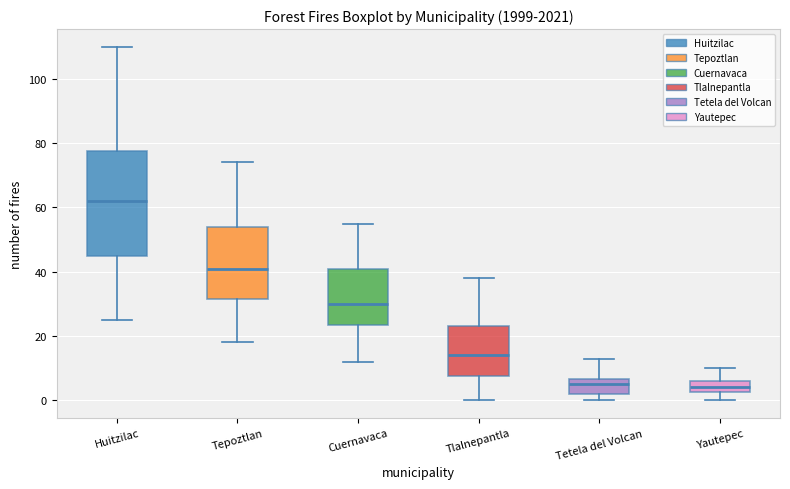

Reading left to right, transcribe this box plot: for each box, give where its median line is, the range the box spans, and where its two whiskers end, as read against the y-axis. The values are not printed on the chart, so give them approximately, as read against the axis.

Huitzilac: median 62, box 46 to 78, whiskers 26 to 110
Tepoztlan: median 42, box 32 to 54, whiskers 18 to 74
Cuernavaca: median 30, box 24 to 42, whiskers 12 to 56
Tlalnepantla: median 14, box 8 to 24, whiskers 0 to 38
Tetela del Volcan: median 6 (just below the box's upper edge), box 2 to 6, whiskers 0 to 14
Yautepec: median 4, box 2 to 6, whiskers 0 to 10